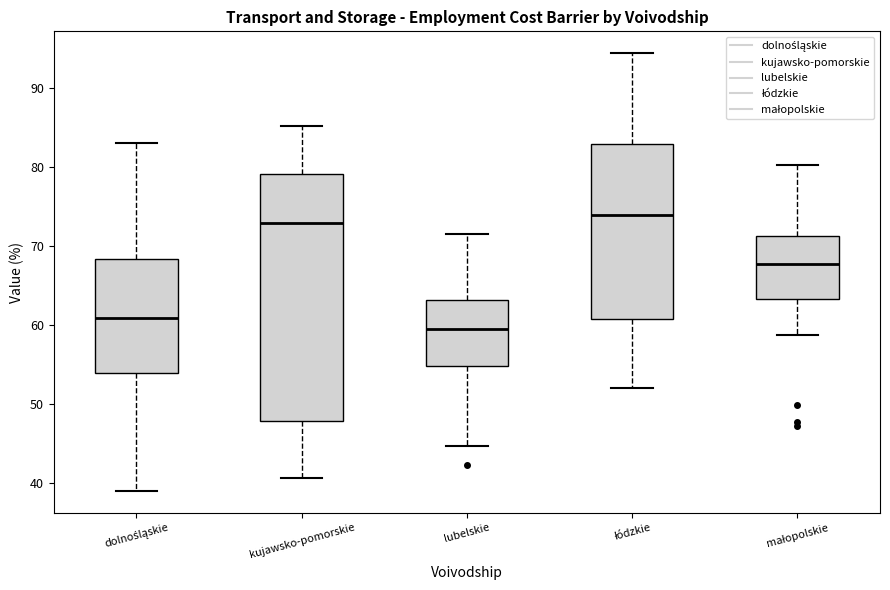

Where does the lower whisker of the box for dolnośląskie end on the y-axis? The values are not printed on the chart, so give them approximately, as read against the axis.

39